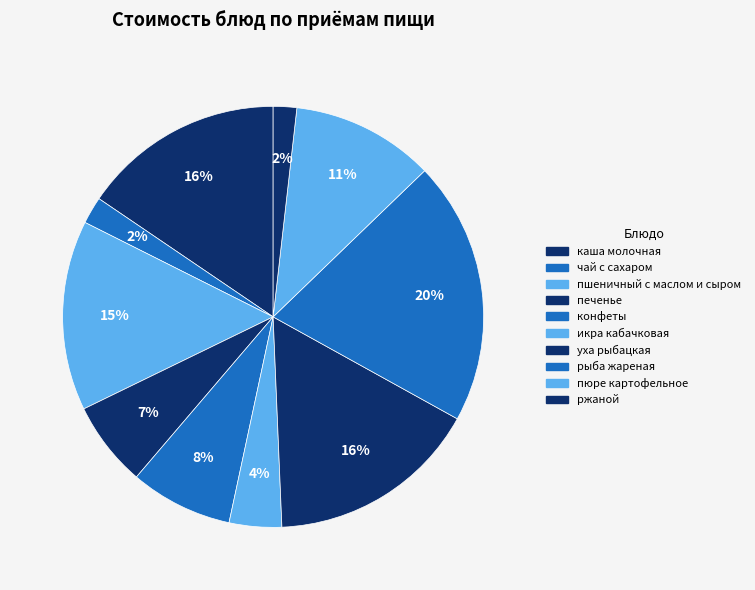

Is it true that пшеничный с маслом и сыром is 15% of the pie?

True